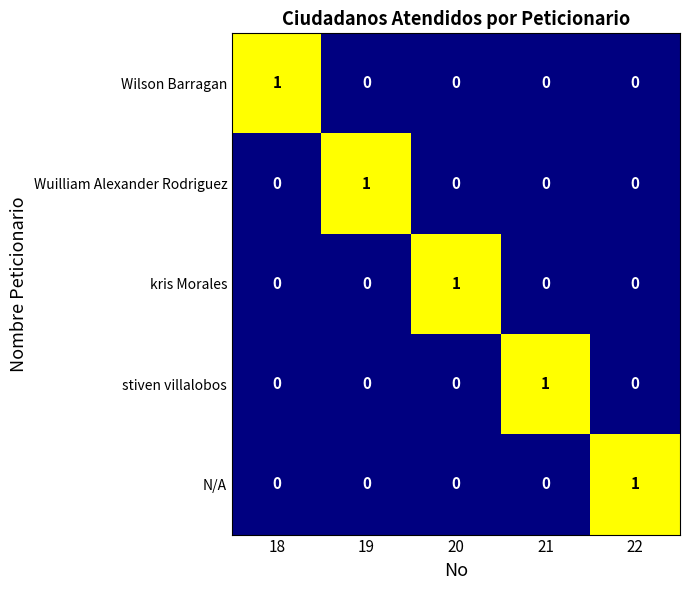

The value of kris Morales at 18 is -1. True or false?

False